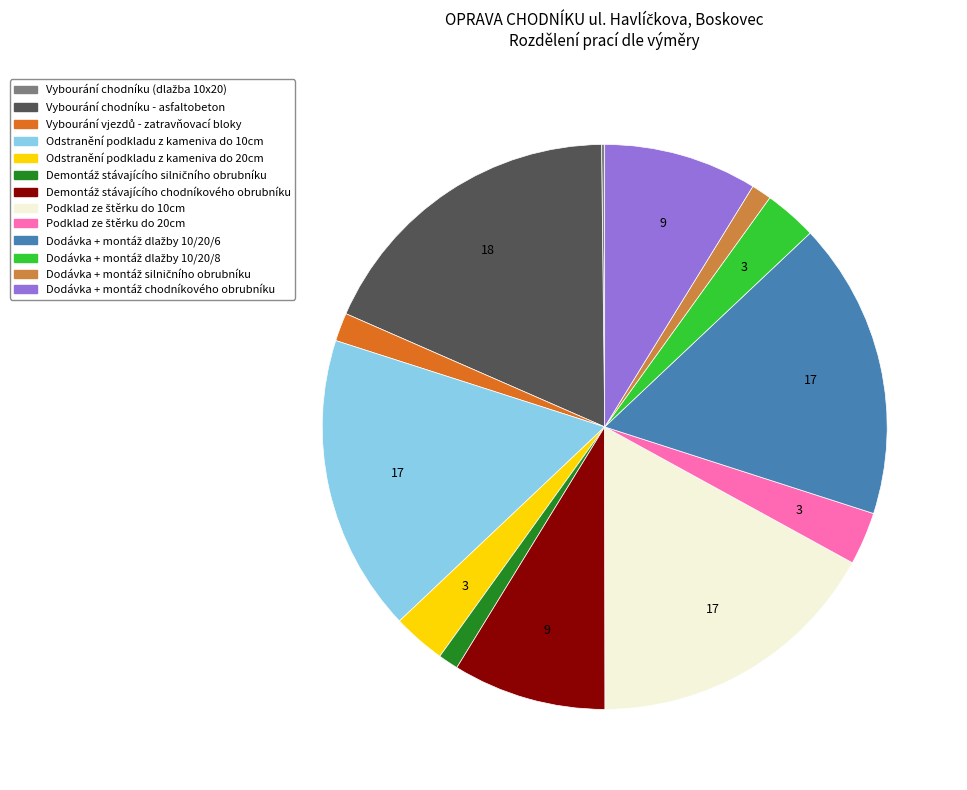

The Odstranění podkladu z kameniva do 10cm slice represents 17% of the pie. True or false?

True